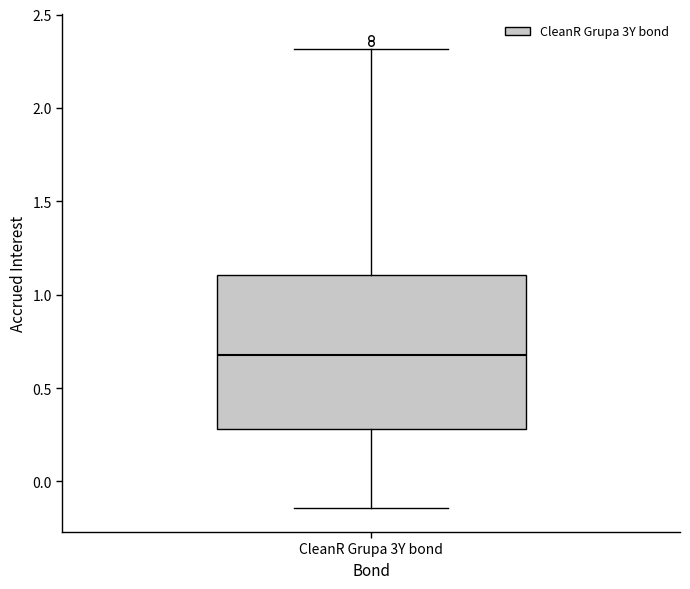

Where does the median line of the box for CleanR Grupa 3Y bond sit on the y-axis? The values are not printed on the chart, so give them approximately, as read against the axis.

0.70